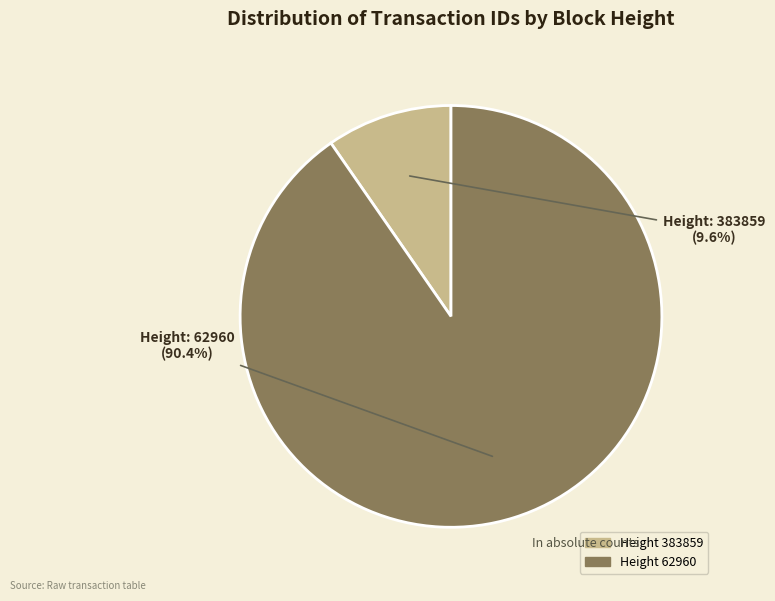

Is there any slice that represents more than half of the pie?

Yes